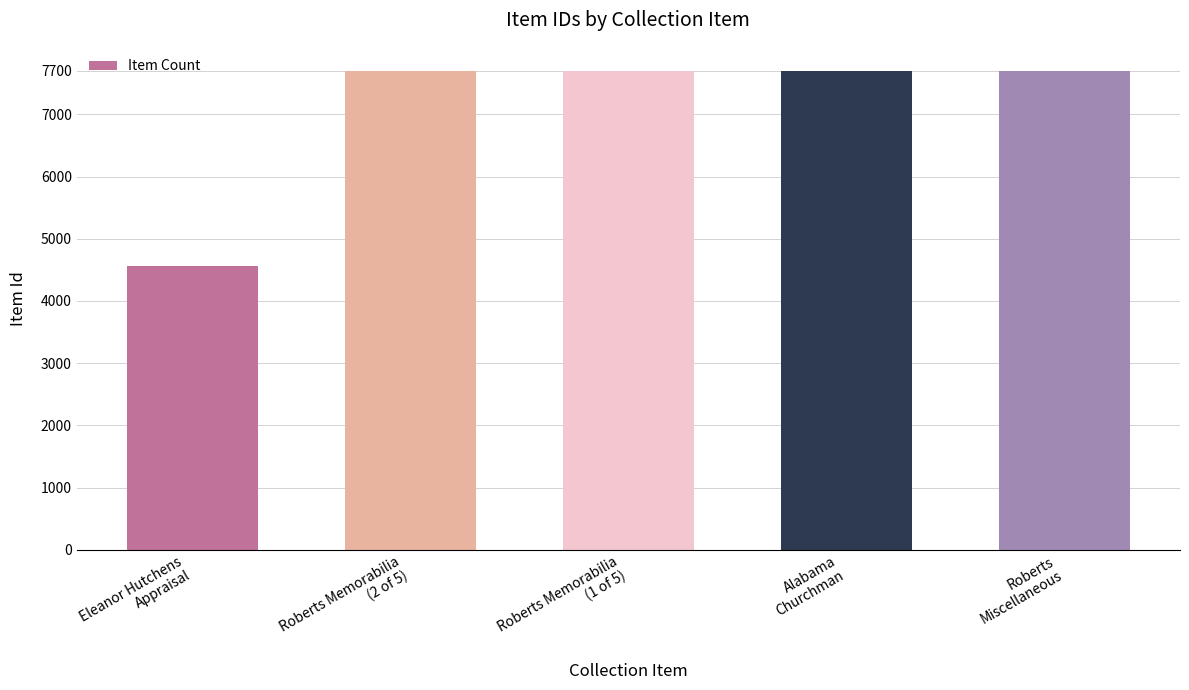

What is the difference between the second highest and second lowest values?

4